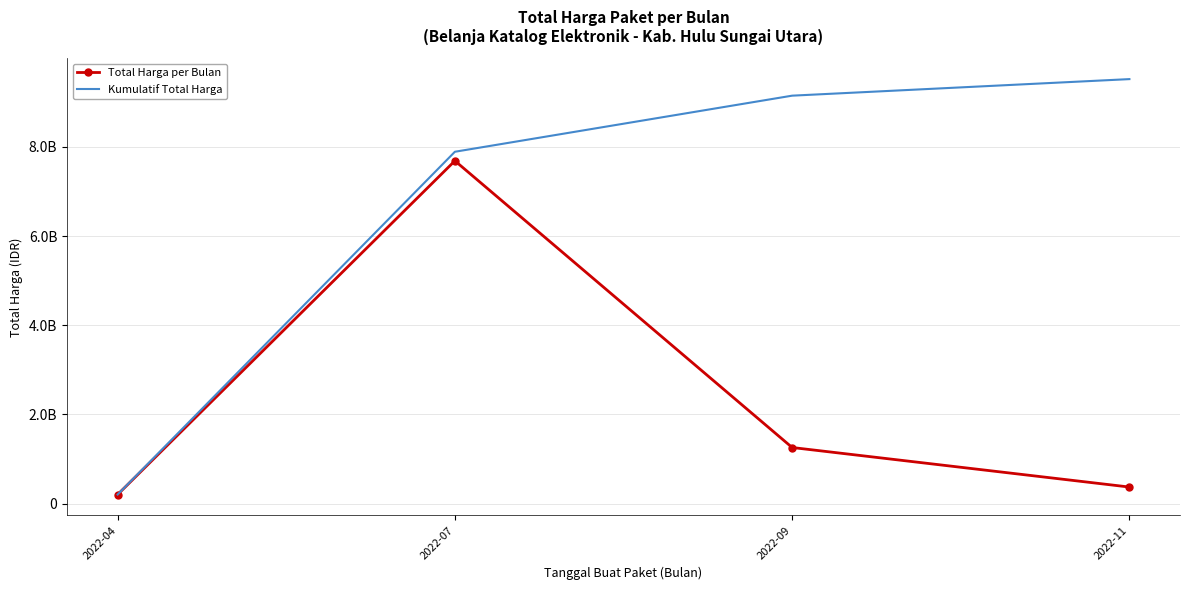

Rank the series by their average value, from highest to lowest.

Kumulatif Total Harga, Total Harga per Bulan